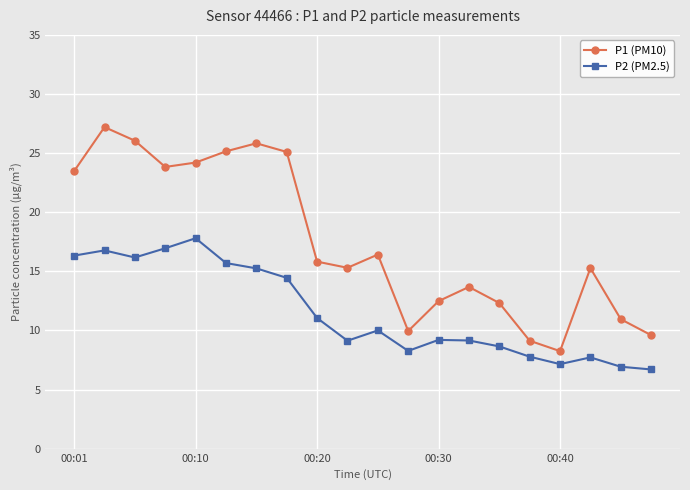

What is the maximum value for P1 (PM10)?

27.2